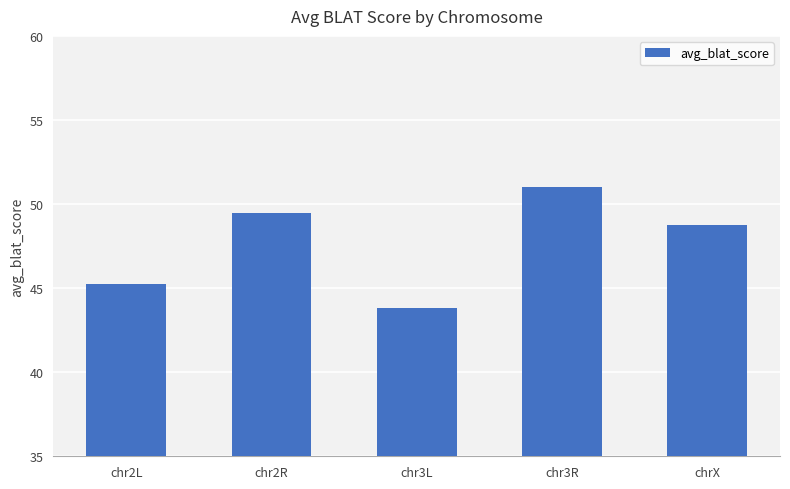

What is the maximum value shown in the chart?

51.0